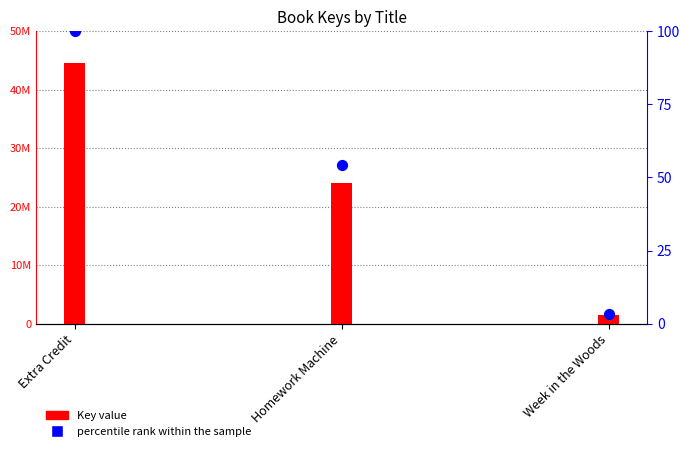

Which series reaches the minimum Y coordinate?

percentile rank within the sample